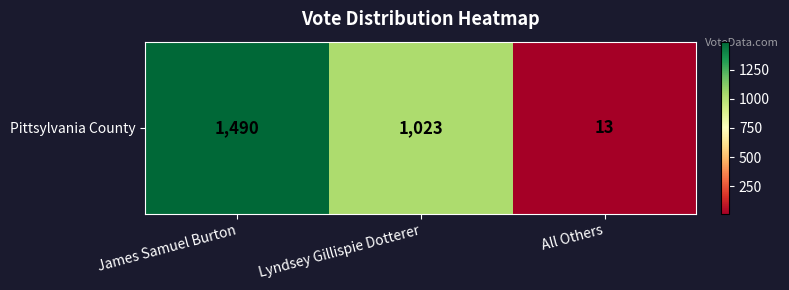

Between Lyndsey Gillispie Dotterer and All Others, which is larger?

Lyndsey Gillispie Dotterer